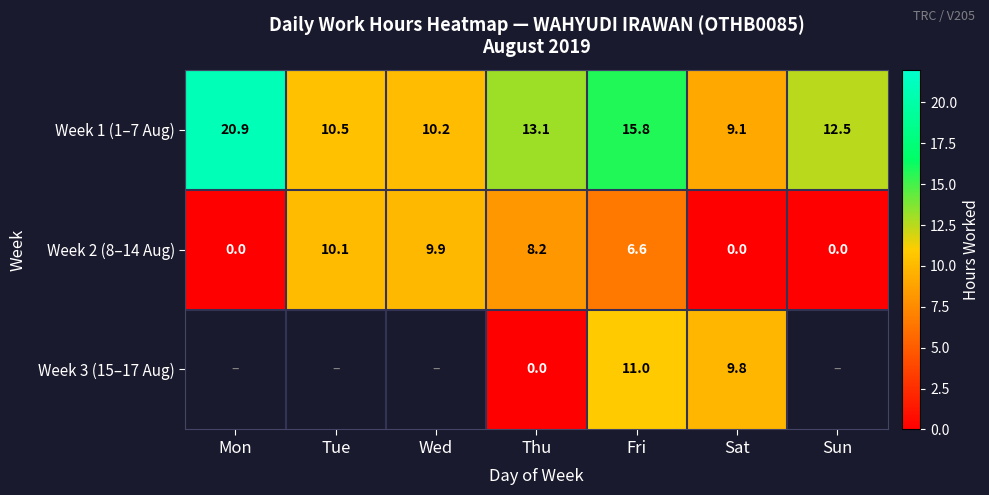

Where is Week 1 (1–7 Aug) nearest to the value 15?

Fri